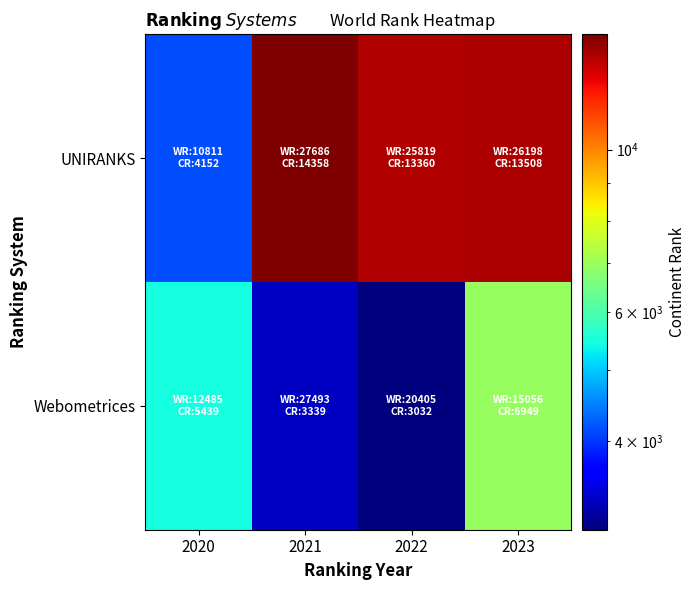

What is the spread (max minus min) of values at 2021?

11019